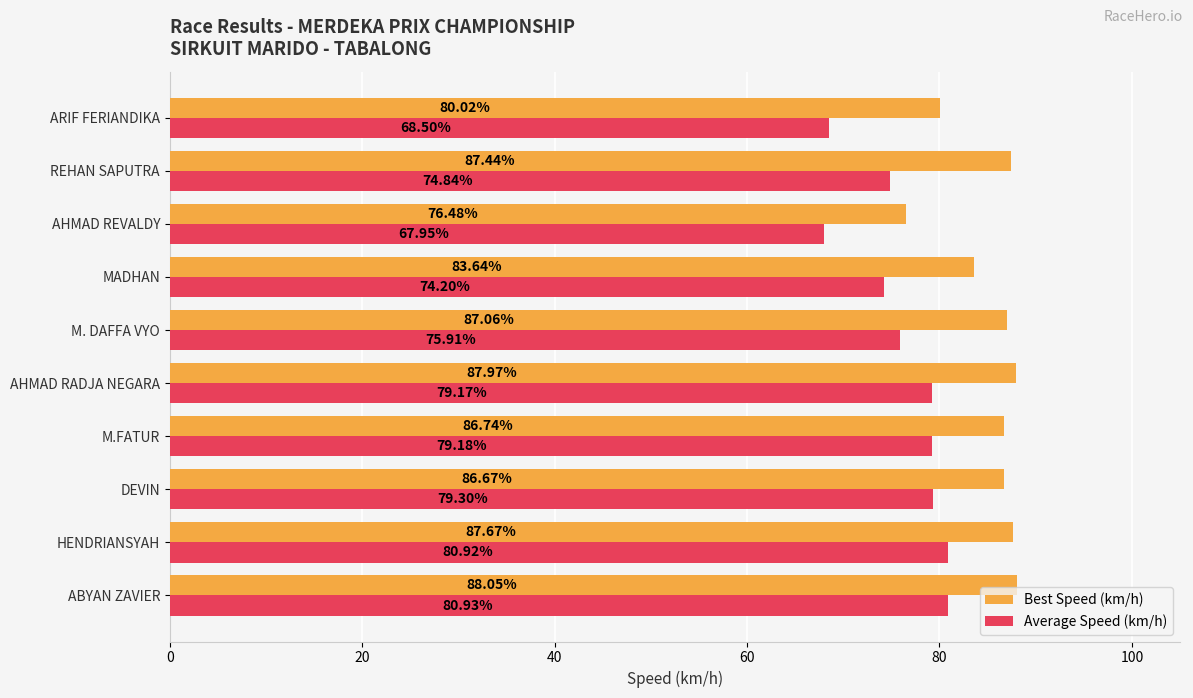

Which series changed the most between HENDRIANSYAH and AHMAD REVALDY?

Average Speed (km/h)